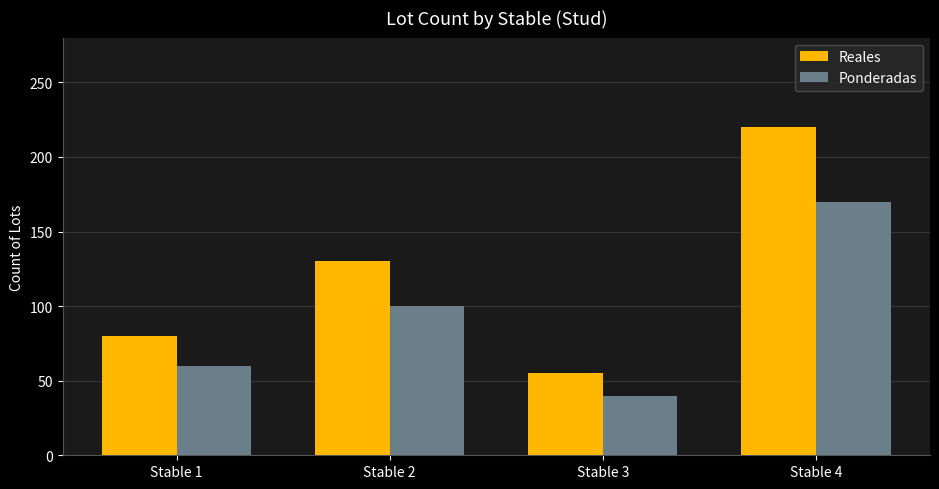

At how many categories does at least one series exceed 44?

4